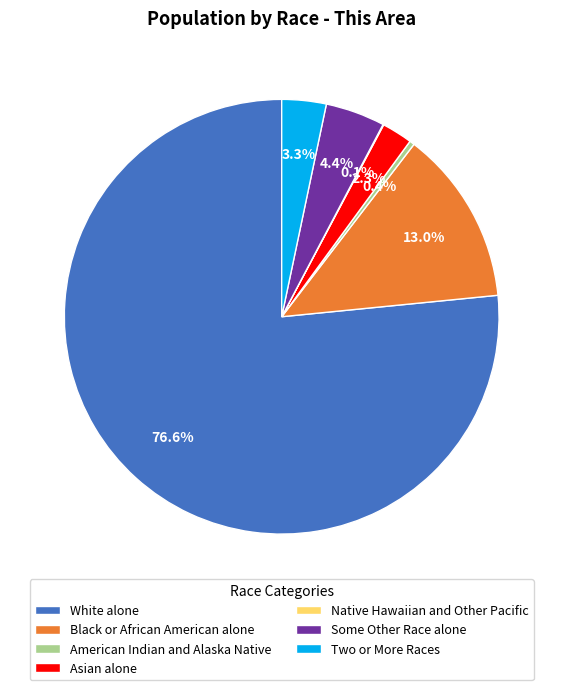

What is the ratio of the value at Some Other Race alone to the value at American Indian and Alaska Native?

12.1